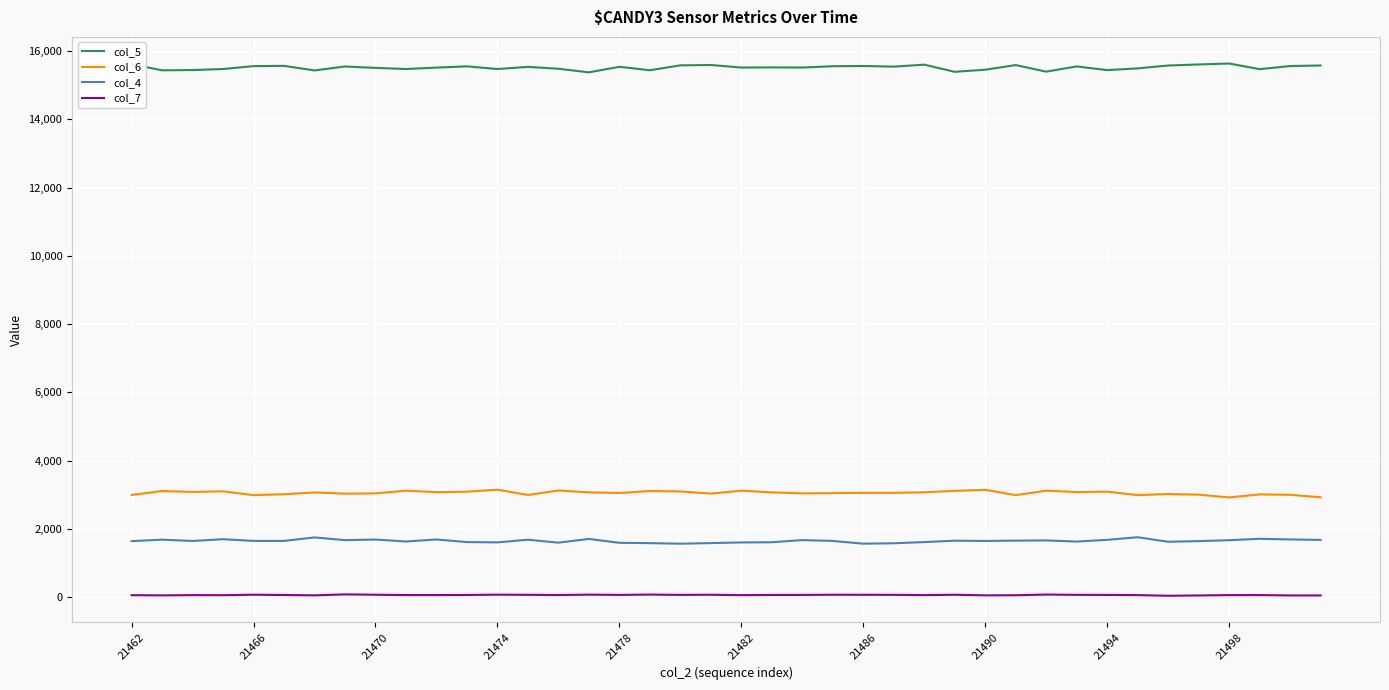

True or false: col_4 and col_5 cross at least once.

False